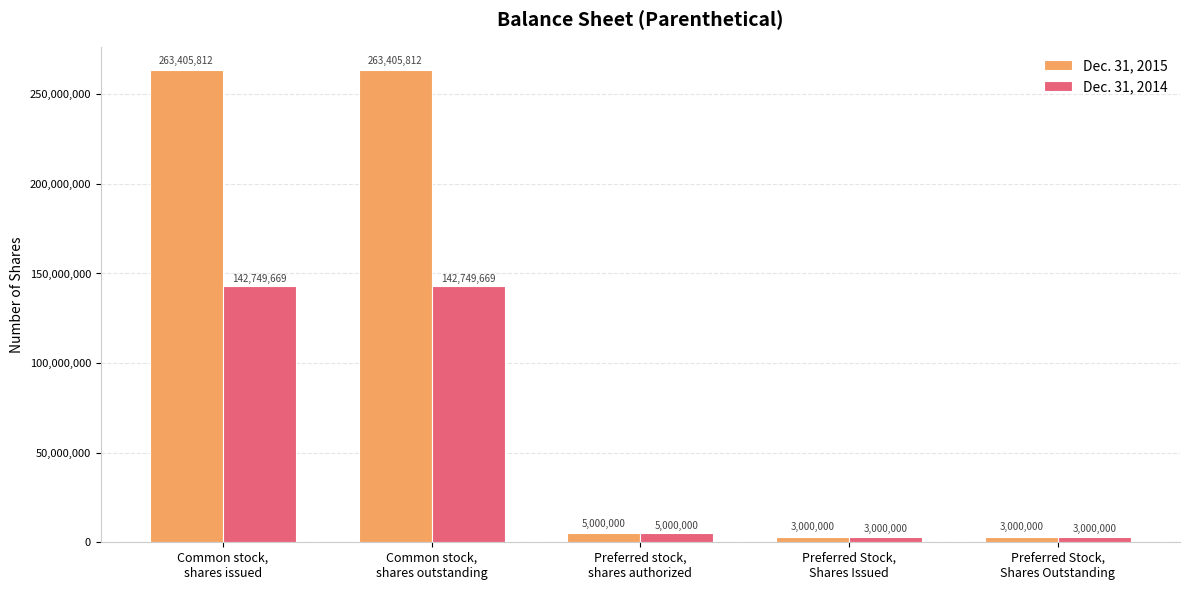

List the series in order of their overall mean, highest first.

Dec. 31, 2015, Dec. 31, 2014